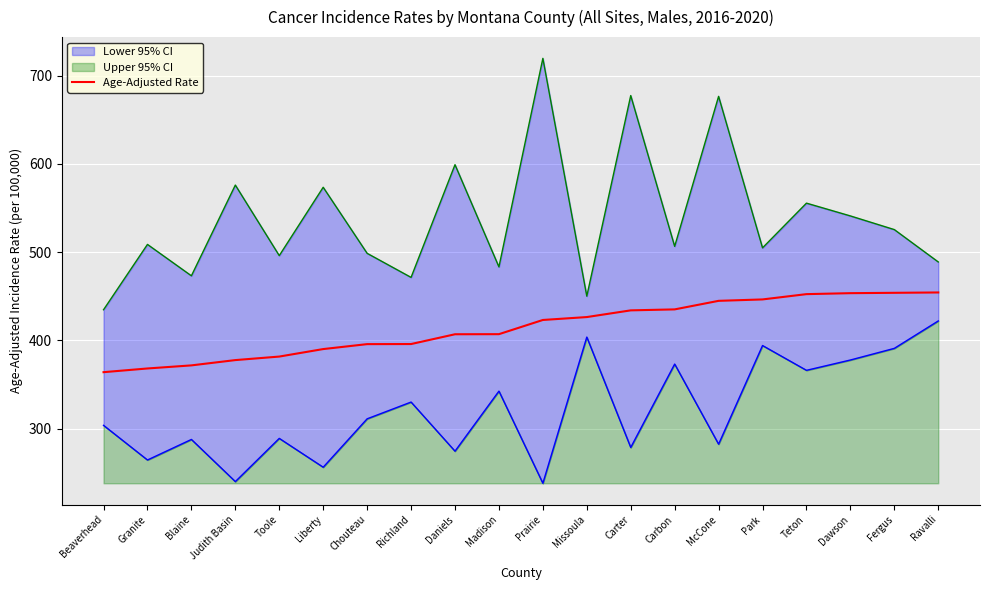

Is it true that the value at Ravalli is 770.3?

False